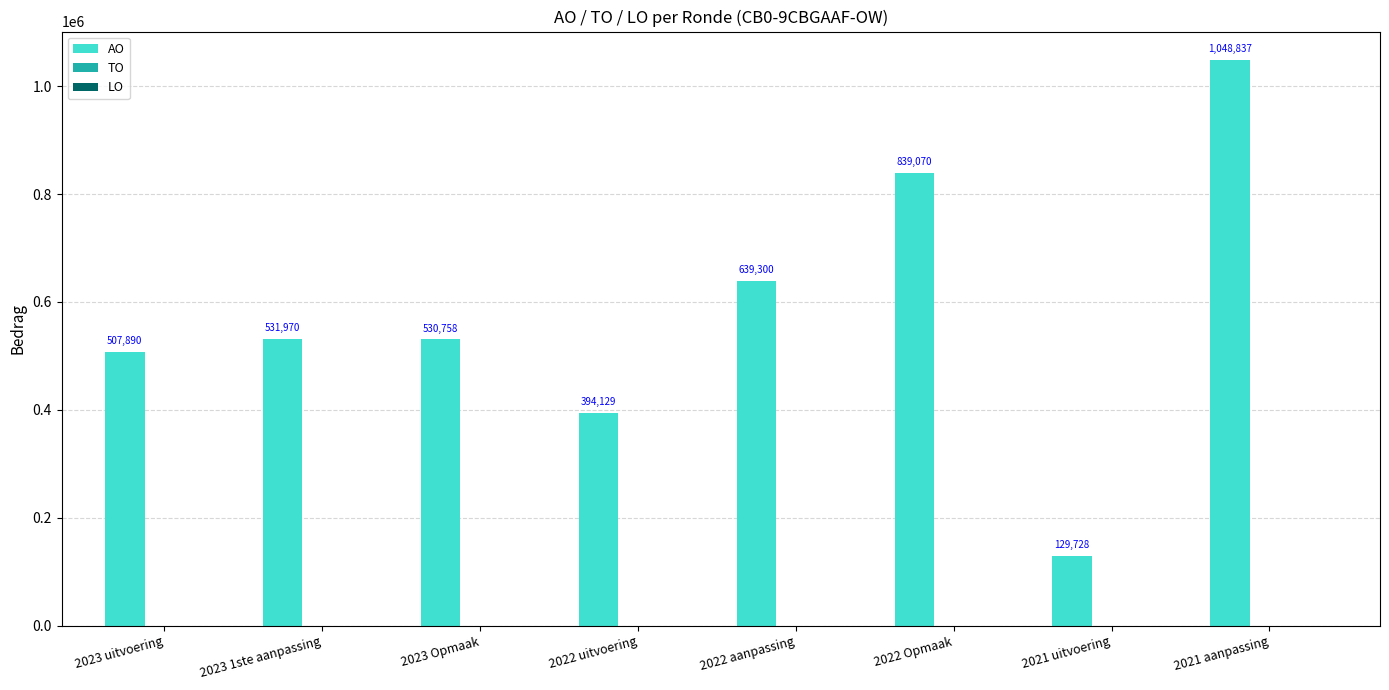

What is the maximum value shown in the chart?

1048837